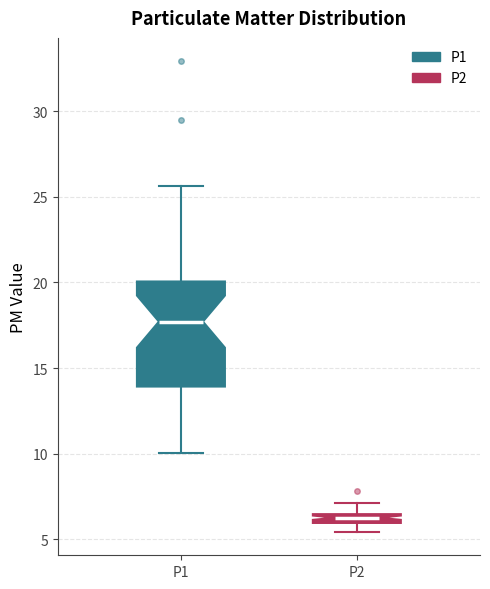

Where is the upper edge of the box for P2 on the y-axis? The values are not printed on the chart, so give them approximately, as read against the axis.

6.5